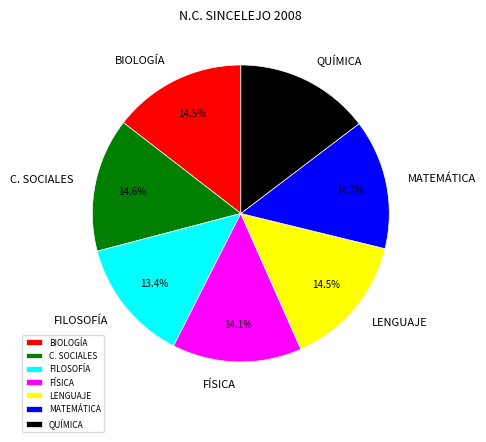

To the nearest percent, what is the difference between the BIOLOGÍA and FILOSOFÍA slice percentages?

1%